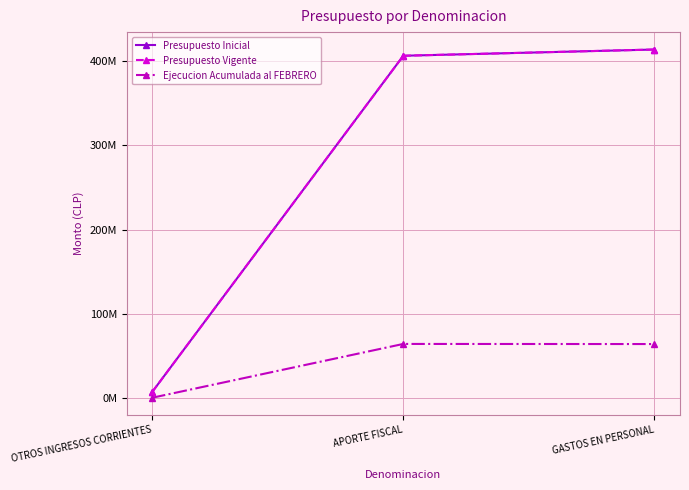

Which series has the widest spread of values?

Presupuesto Inicial